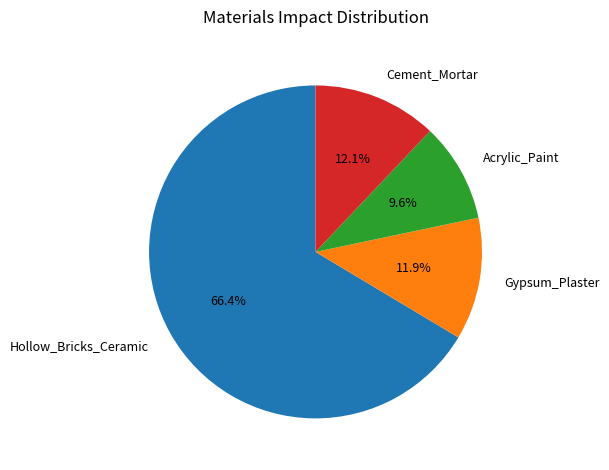

To the nearest percent, what percentage of the pie is Hollow_Bricks_Ceramic?

66%